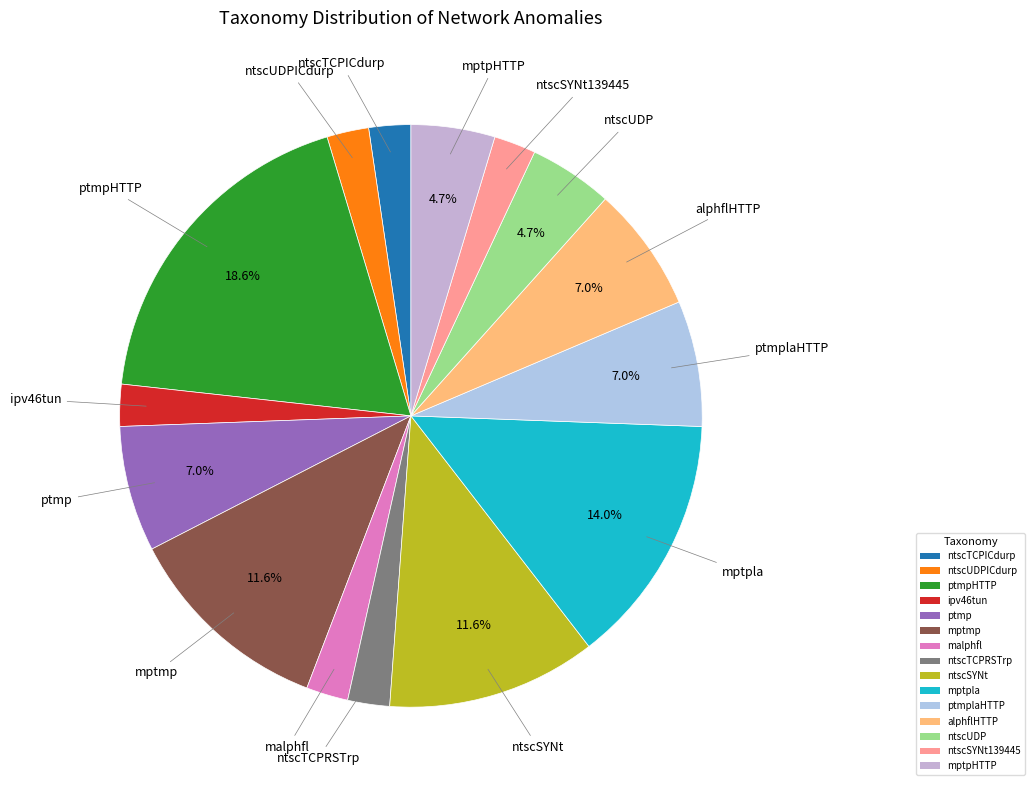

To the nearest percent, what is the difference between the largest and smallest slice percentages?

16%